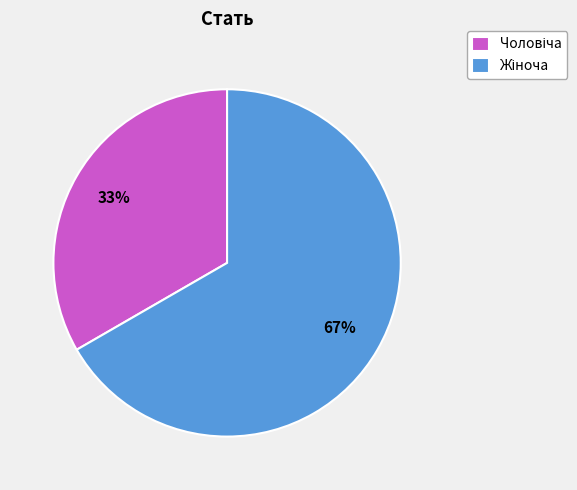

Count the number of slices in the pie.

2